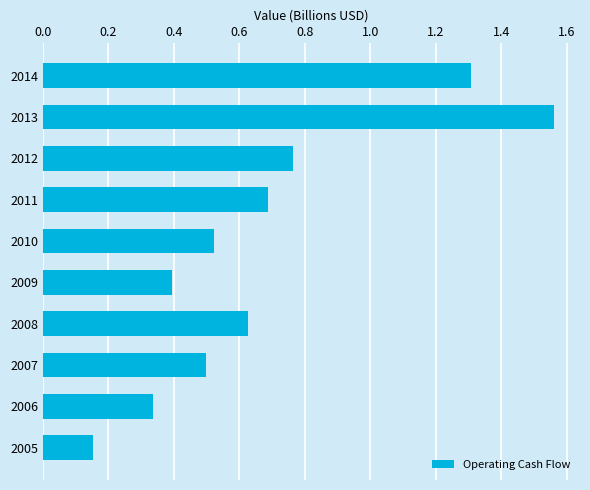

How many bars are there in total?

10